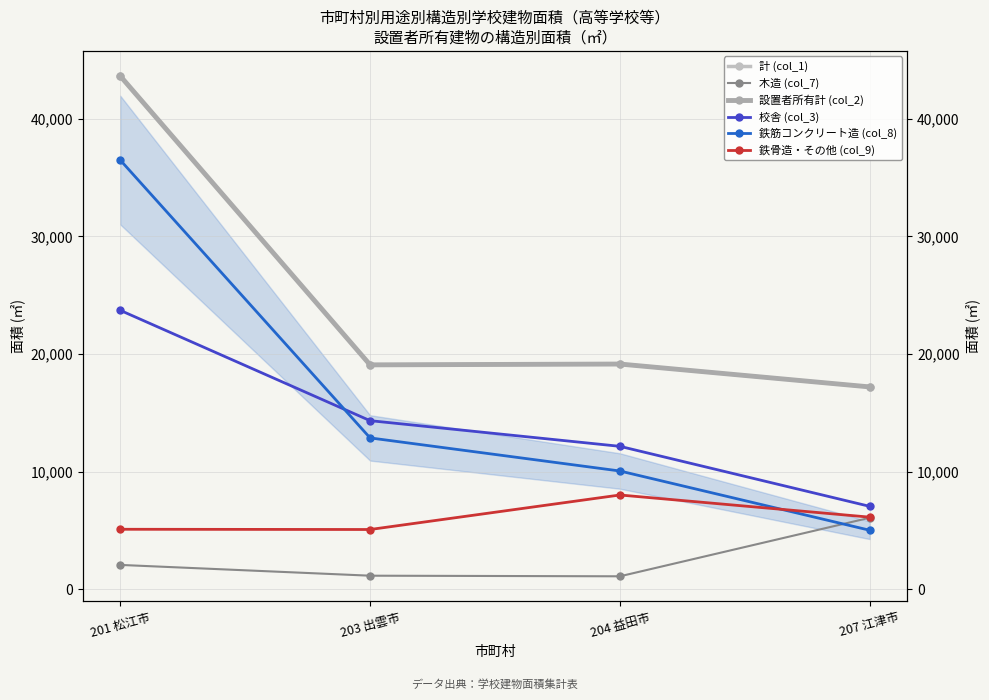

Between which two adjacent categories do 校舎 (col_3) and 鉄筋コンクリート造 (col_8) first intersect?

201 松江市 and 203 出雲市